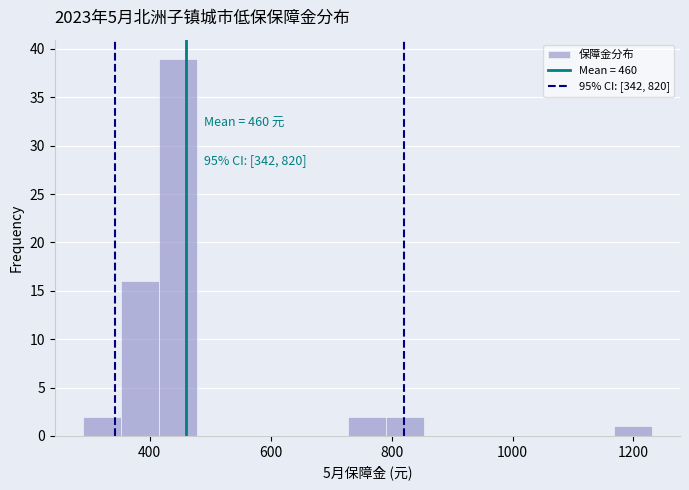

Around what value on the x-axis is the tallest bar? Give the approximate position of its centre, as read against the axis.

440